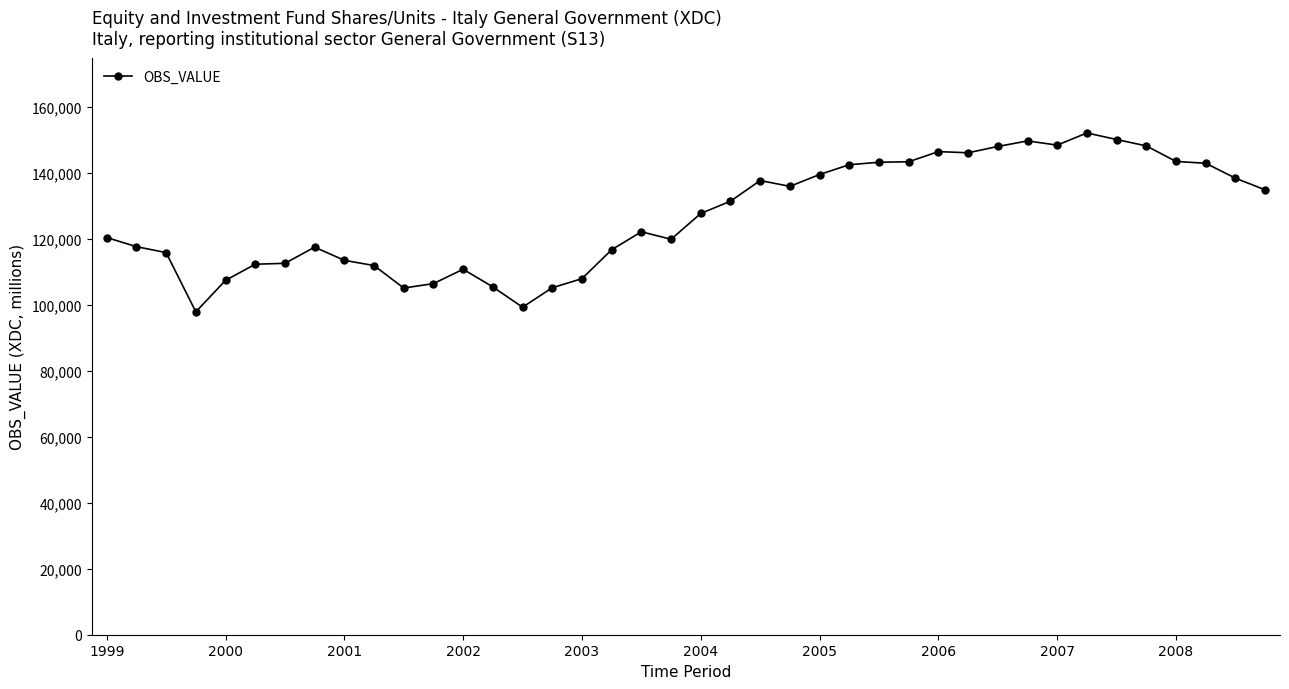

What is the difference between the second highest and second lowest values?

50824